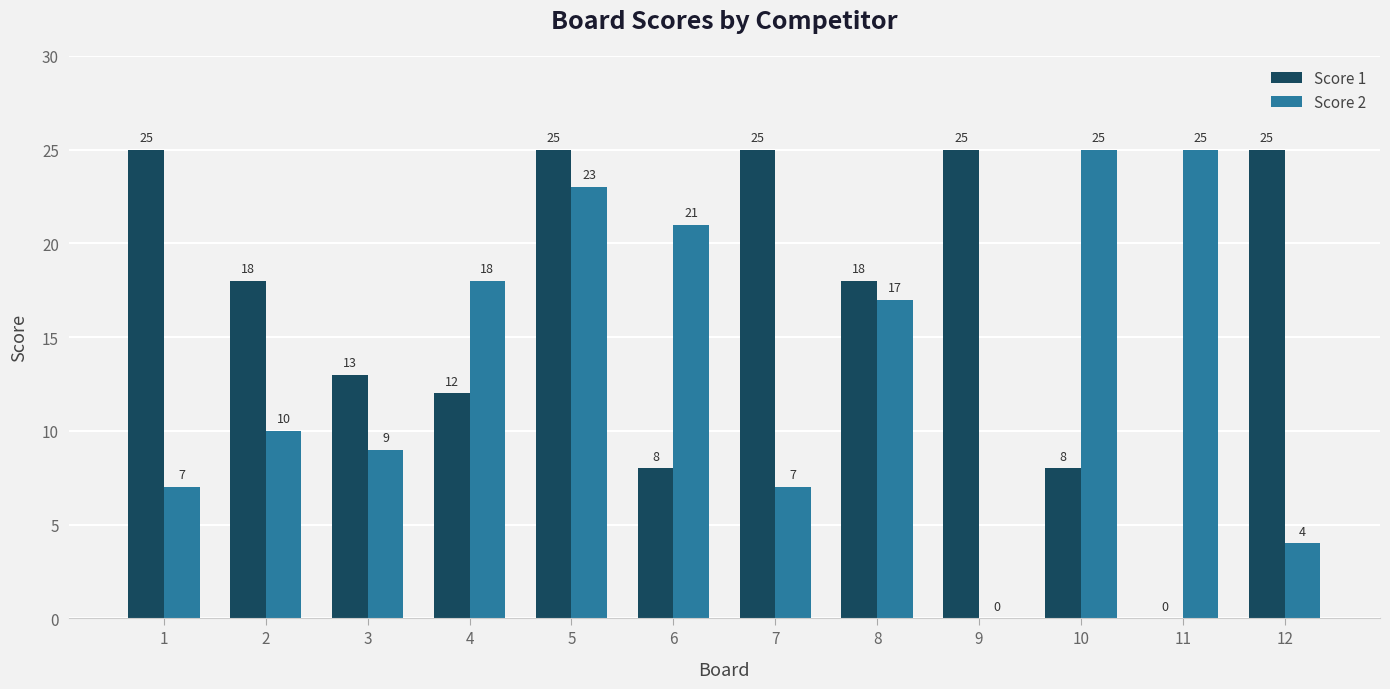

Is it true that Score 2 equals -11 at 9?

False